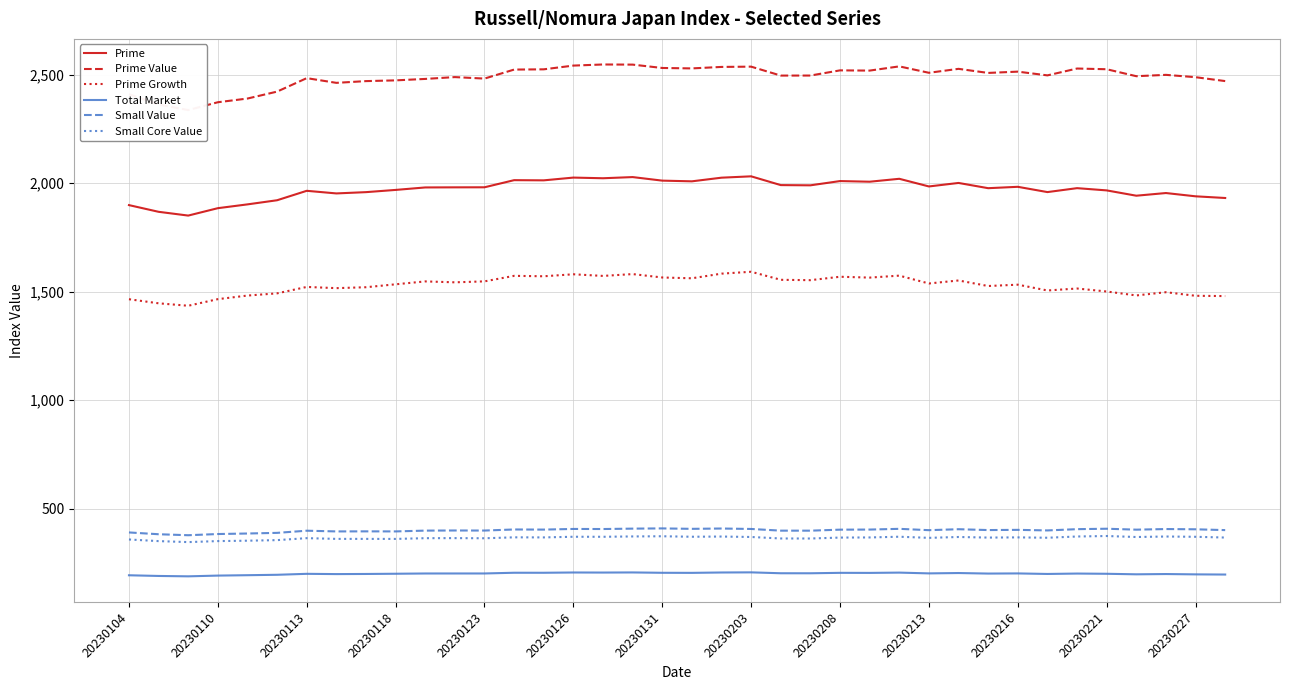

The value of Small Value at 20230118 is 394.6. True or false?

True